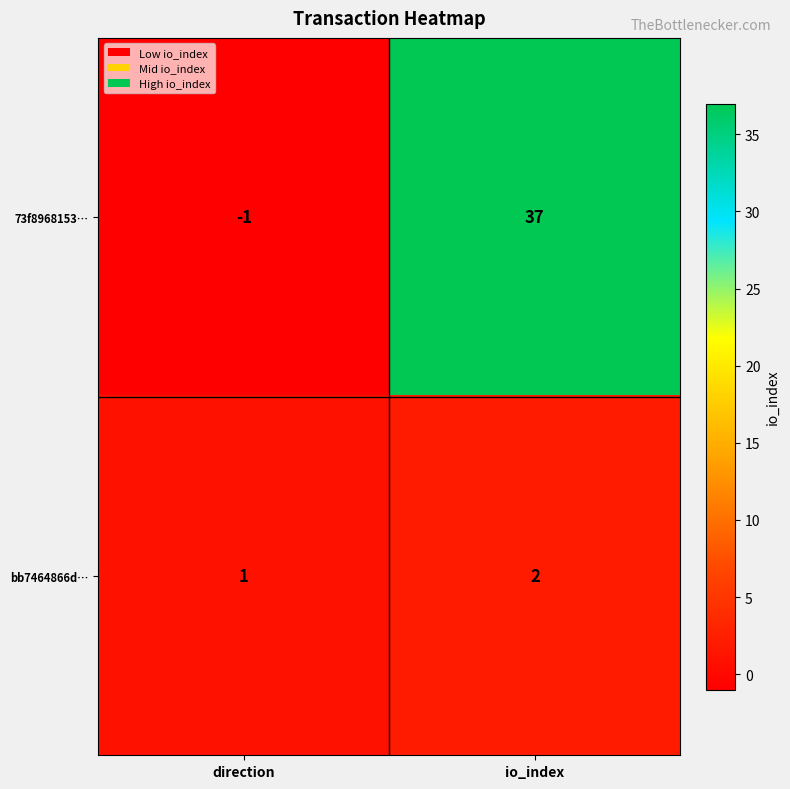

At how many categories does at least one series exceed 6?

1